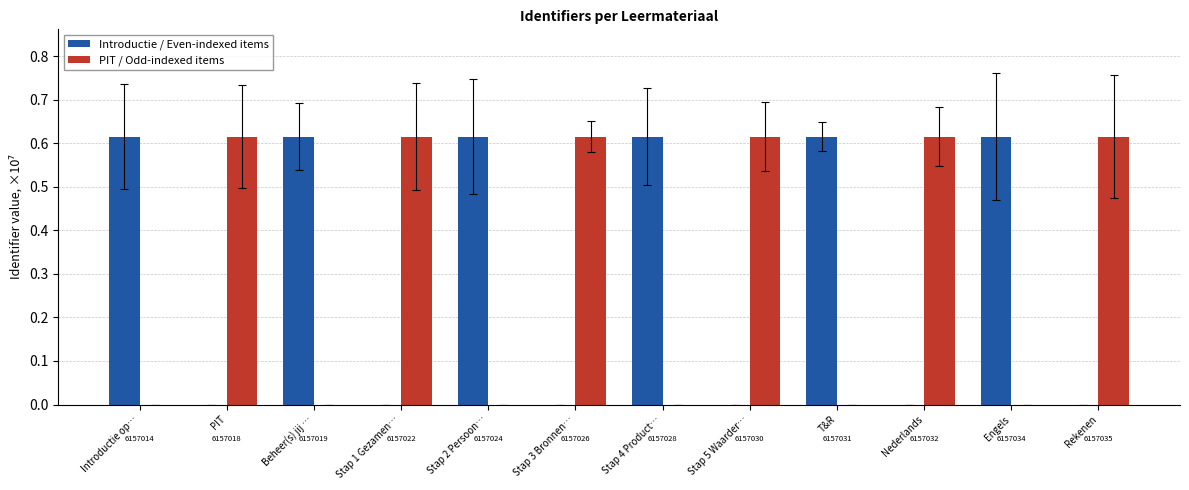

Is the value of PIT / Odd-indexed items at PIT greater than the value of Introductie / Even-indexed items at Rekenen?

Yes